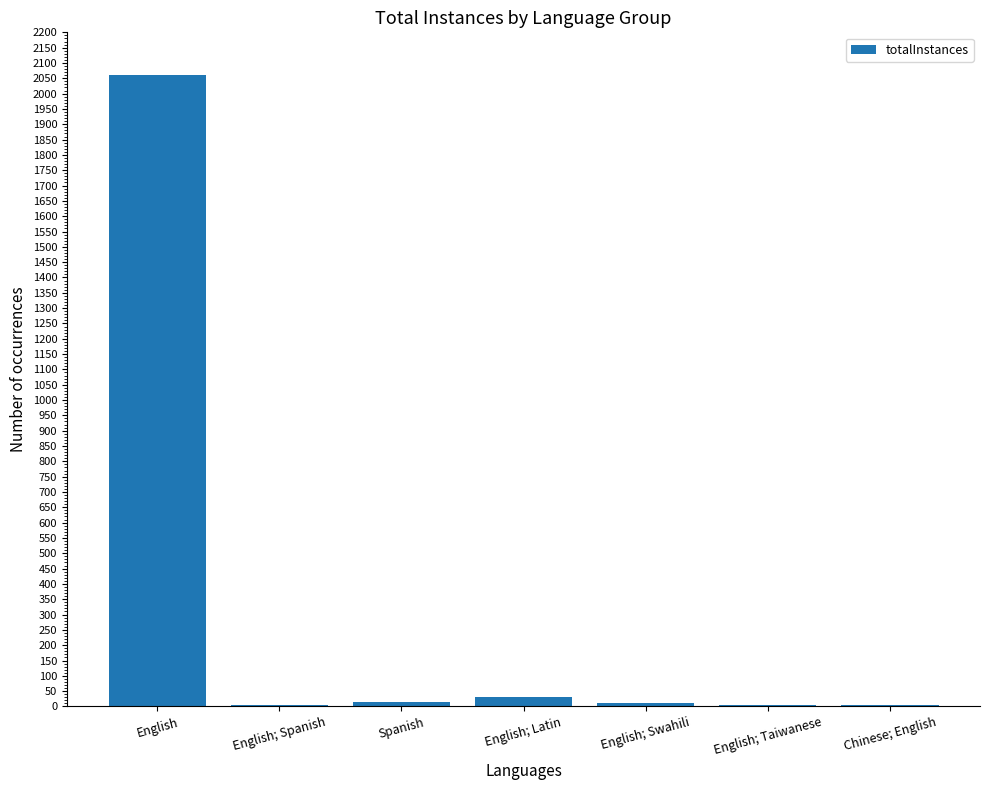

Is it true that the value at English is 2976?

False